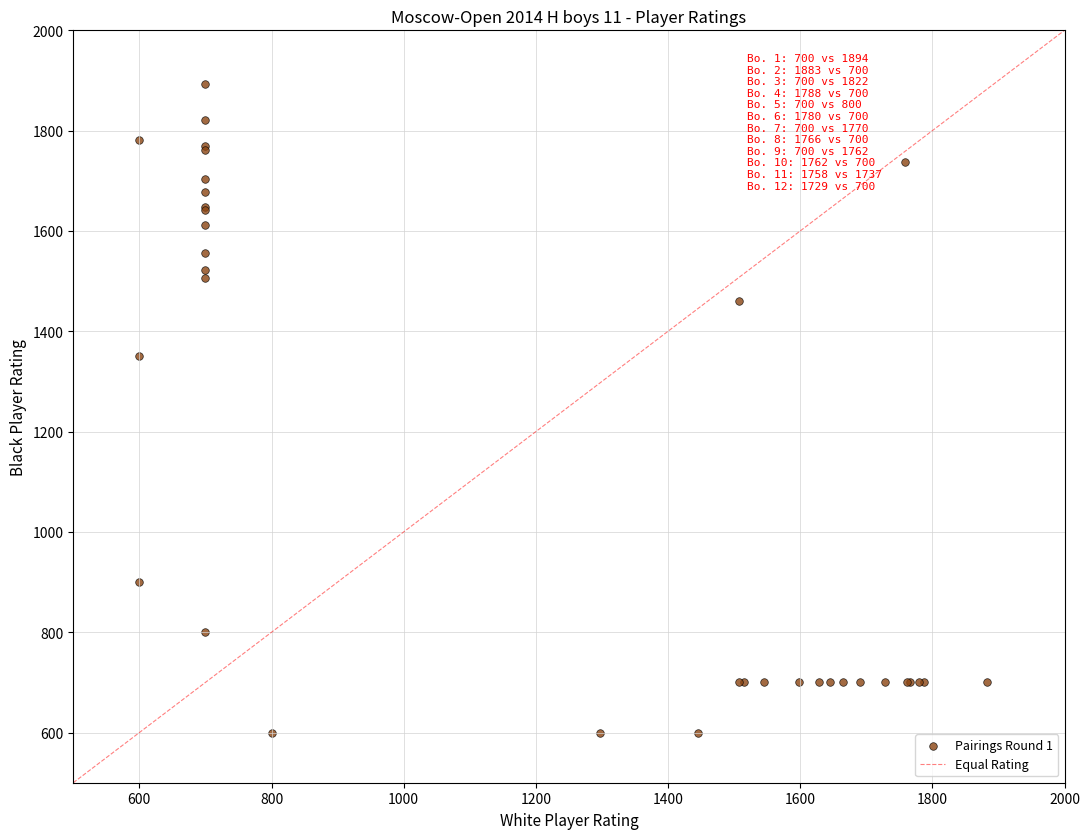

What Y value in the scatter plot is closest to 1247?

1350